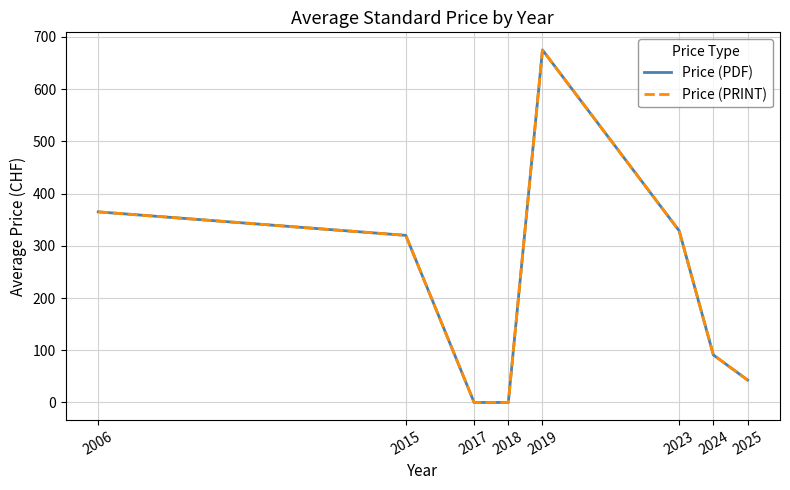

True or false: Price (PRINT) and Price (PDF) cross at least once.

False